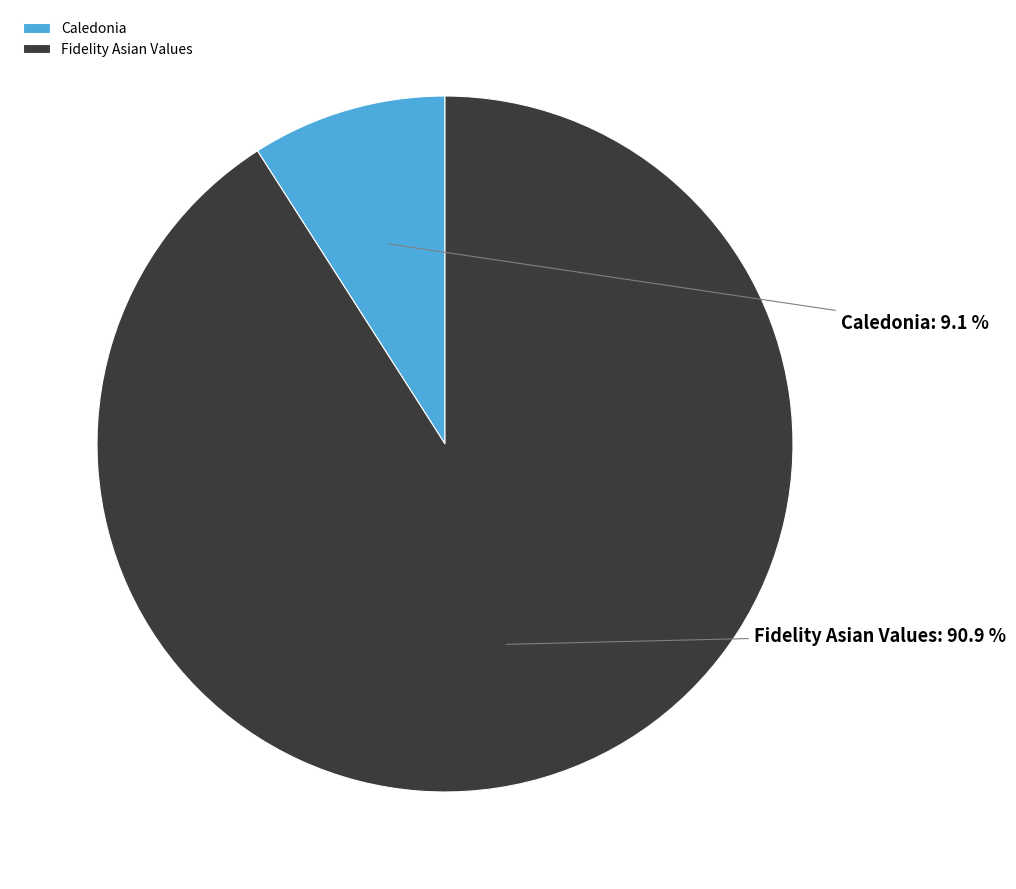

Which category has the smallest portion of the pie?

Caledonia